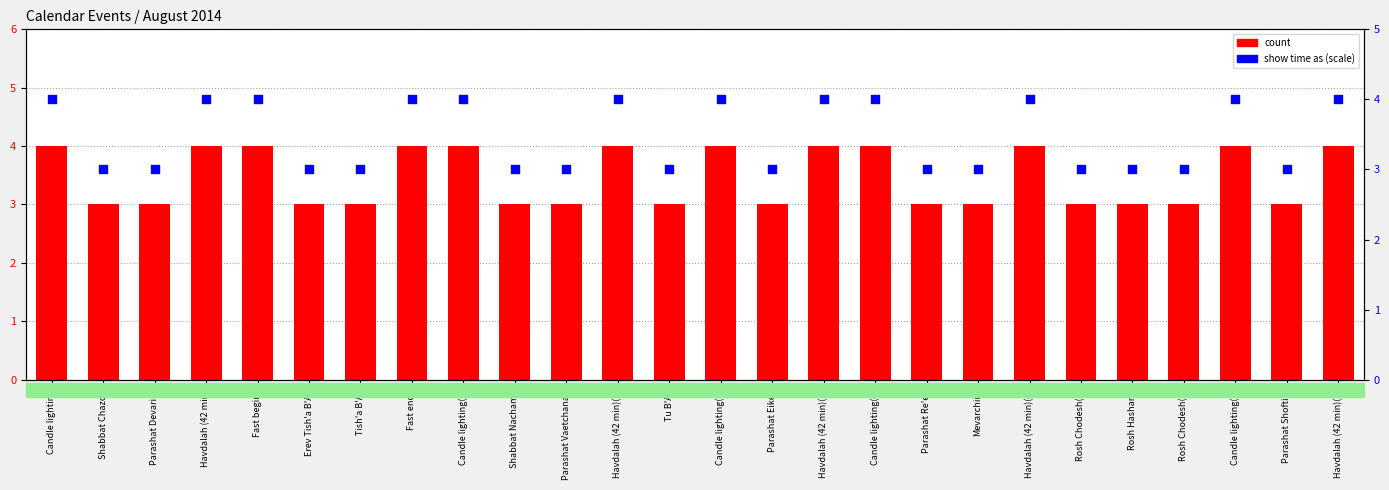

Which series has the largest total across all categories?

count